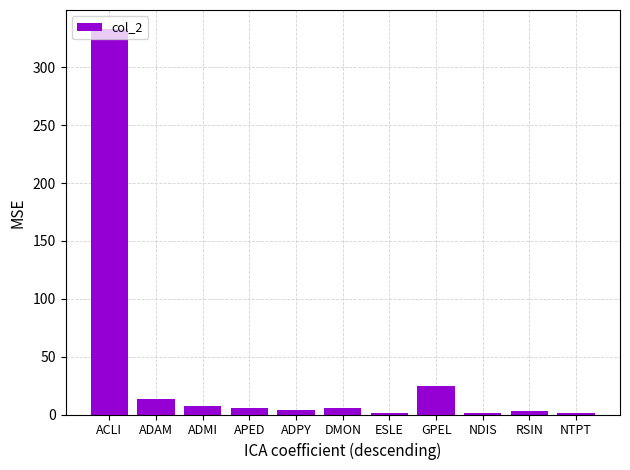

What is the greatest value displayed?

333